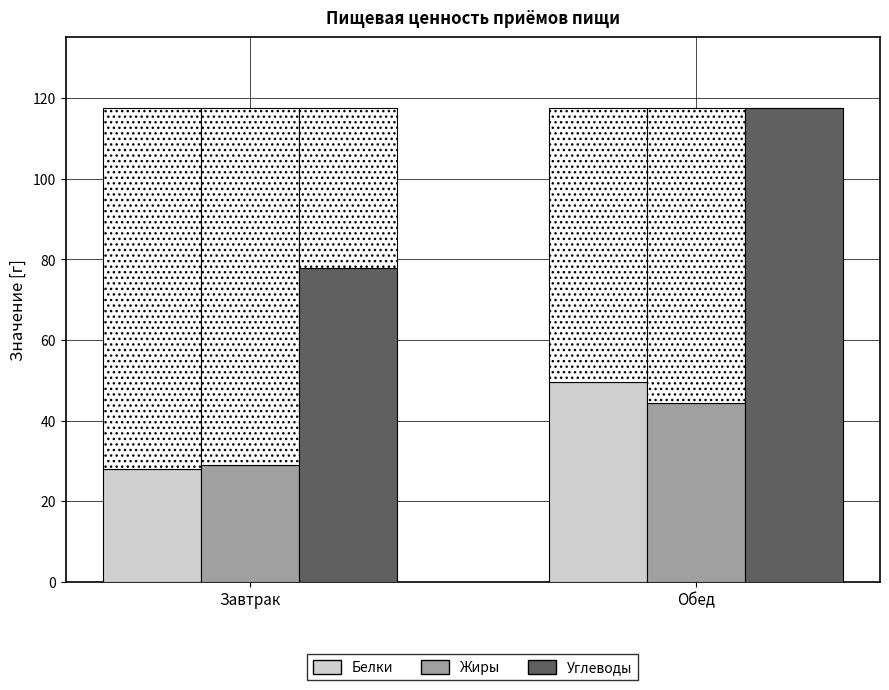

Reading right to left, transcribe all the data shown in this chart.

Белки: 49.6	28.0
Жиры: 44.3	29.1
Углеводы: 117.5	77.8